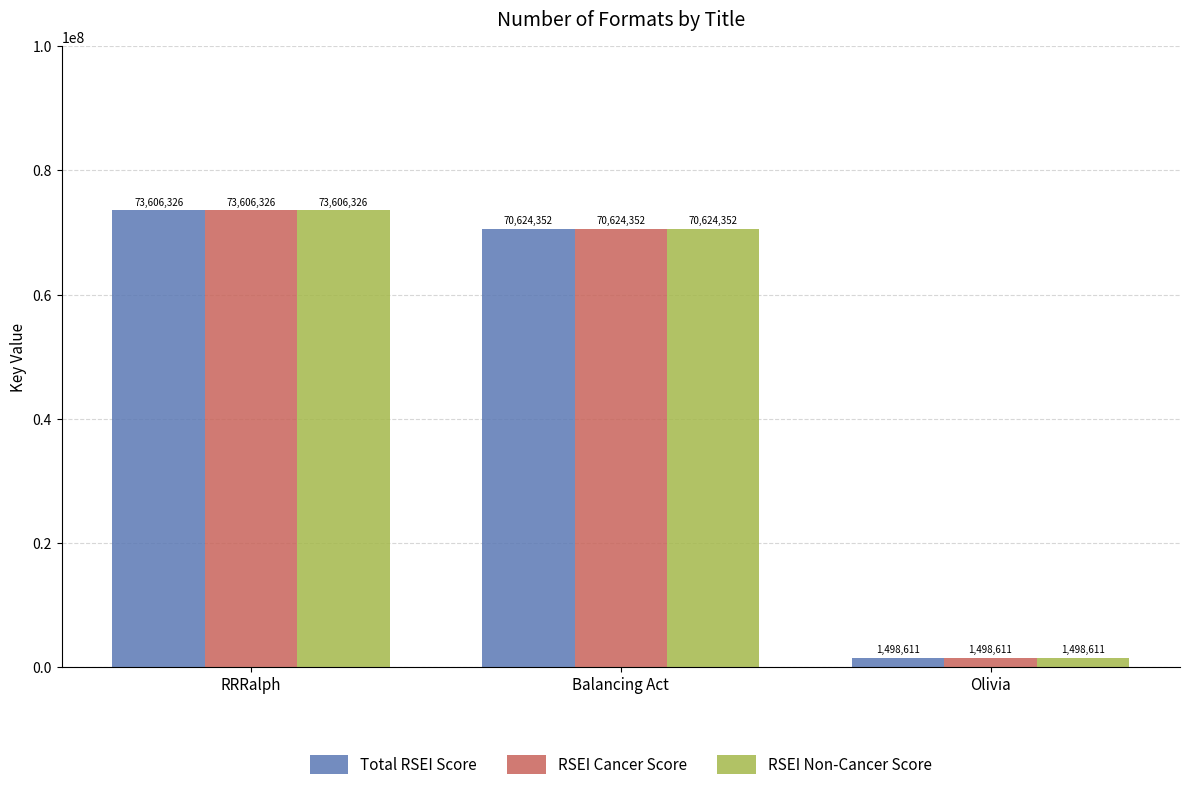

At which label does Total RSEI Score reach its peak?

RRRalph